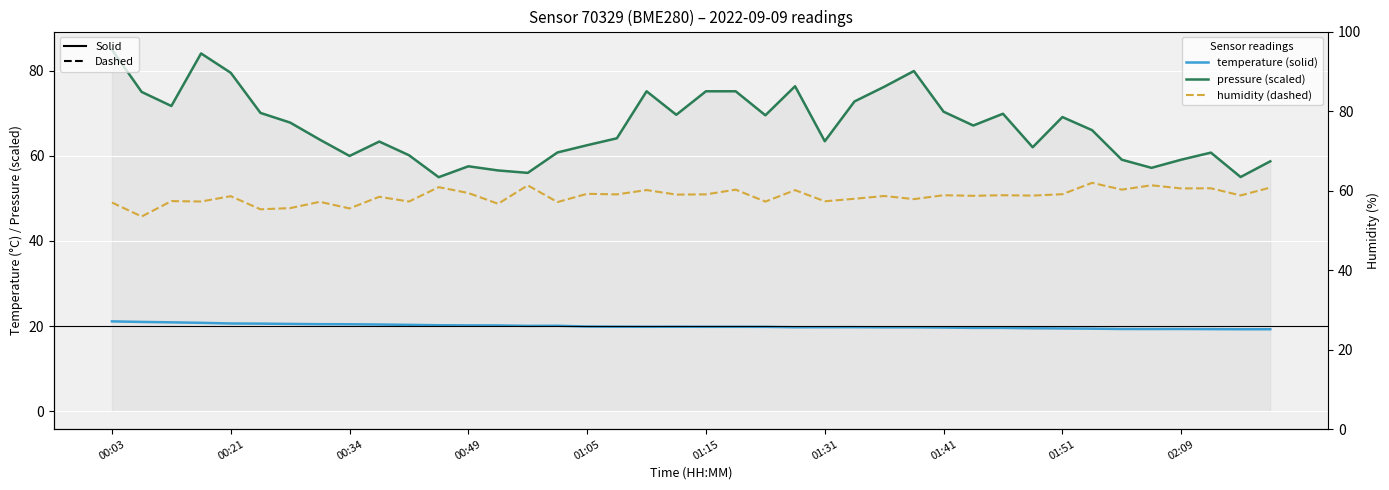

What is the spread (max minus min) of values at 17?

44.3